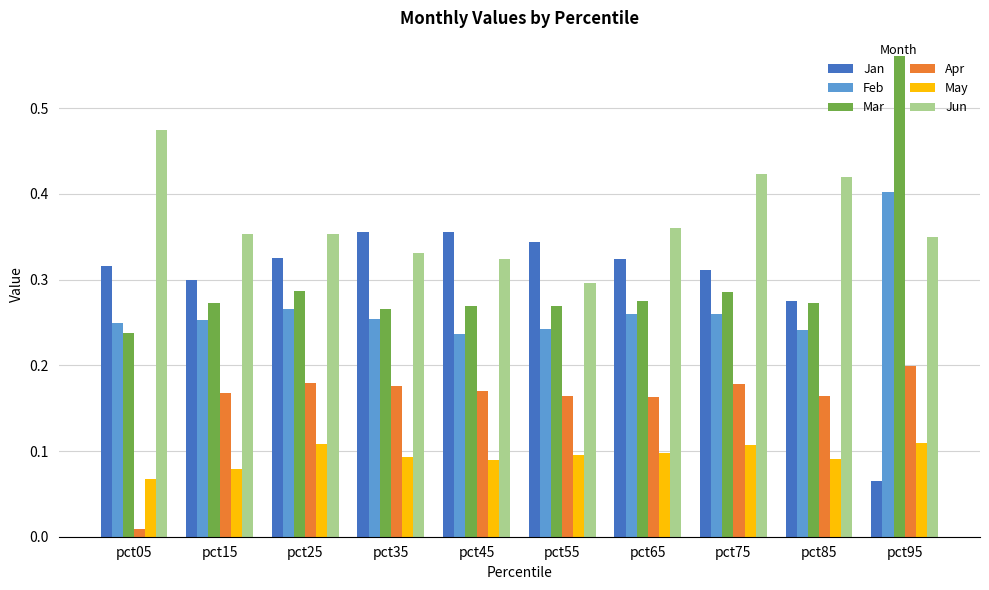

What is the total value across all series at pct05?

1.4